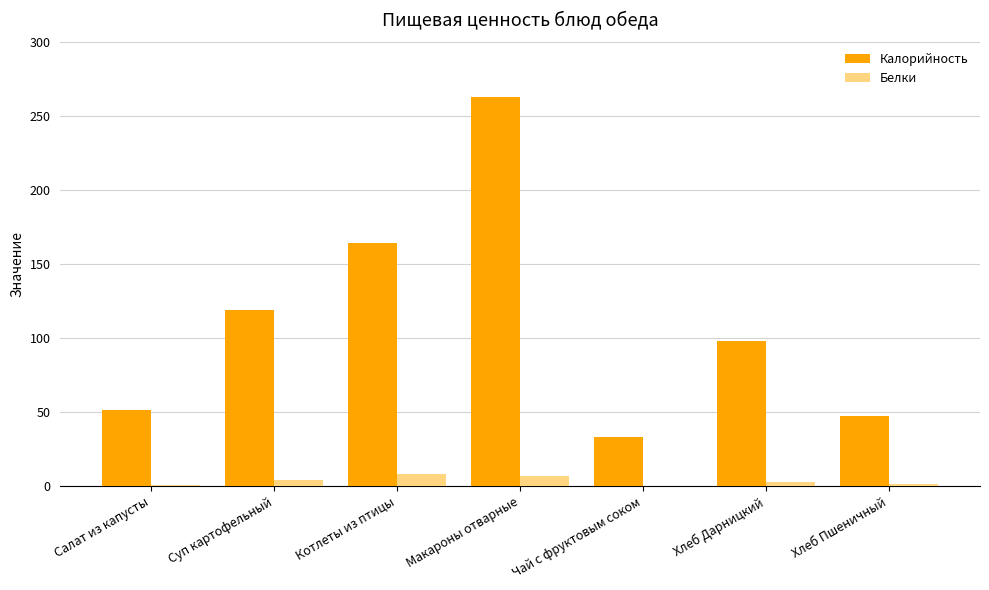

True or false: Калорийность has a value of 51.6 at Салат из капусты.

True